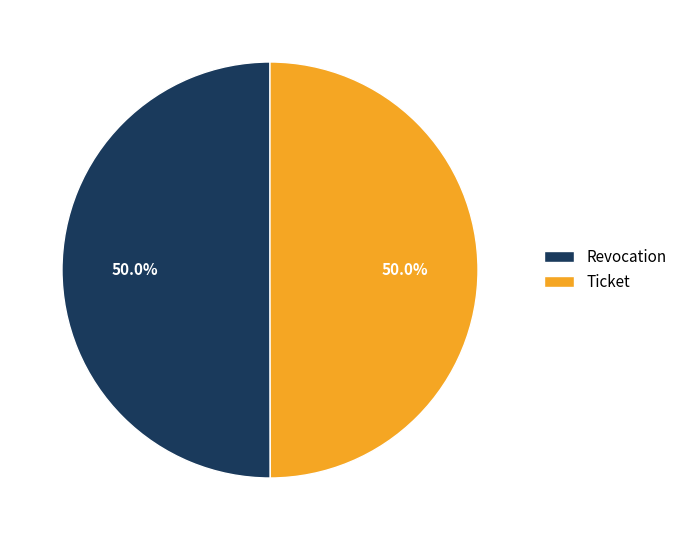

What is the ratio of the value at Ticket to the value at Revocation?

1.0